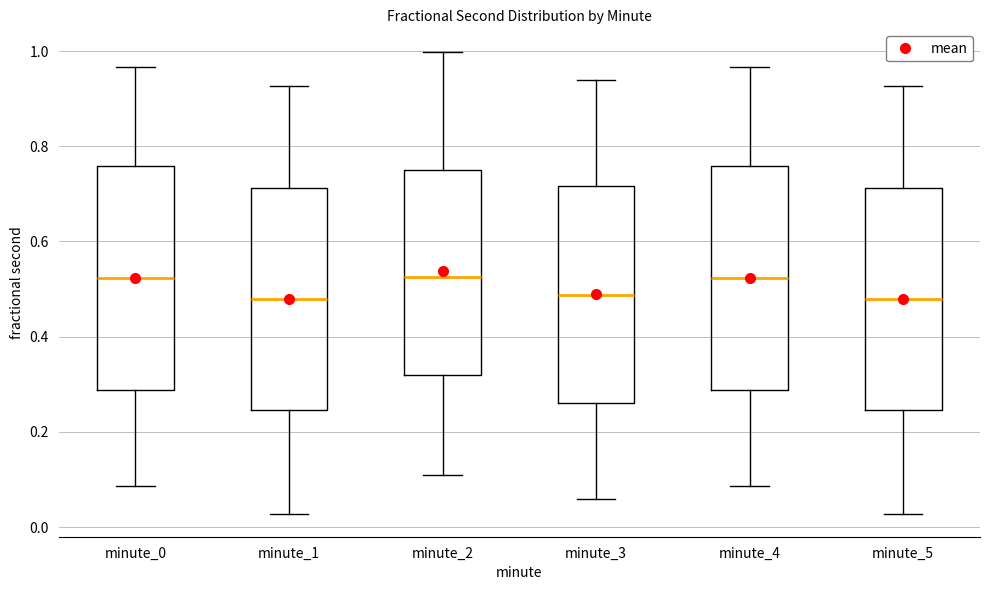

Reading left to right, read every box against the y-axis: the position of its median line, the range the box covers, and the ends of its whiskers. The values are not printed on the chart, so give them approximately, as read against the axis.

minute_0: median 0.52, box 0.28 to 0.76, whiskers 0.08 to 0.96
minute_1: median 0.48, box 0.24 to 0.72, whiskers 0.02 to 0.92
minute_2: median 0.52, box 0.32 to 0.76, whiskers 0.10 to 1.00
minute_3: median 0.48, box 0.26 to 0.72, whiskers 0.06 to 0.94
minute_4: median 0.52, box 0.28 to 0.76, whiskers 0.08 to 0.96
minute_5: median 0.48, box 0.24 to 0.72, whiskers 0.02 to 0.92